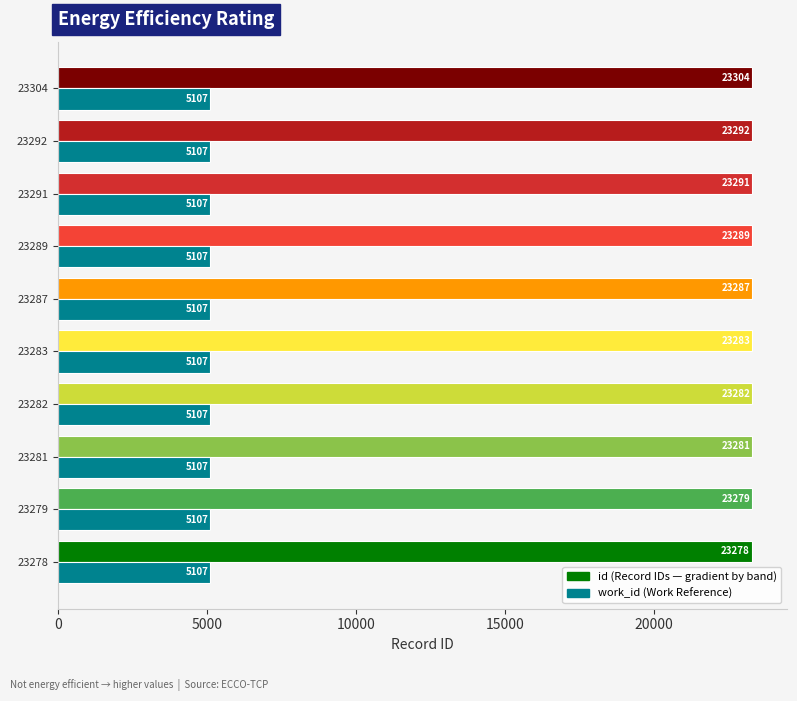

What is the total value across all series at 23283?

28390